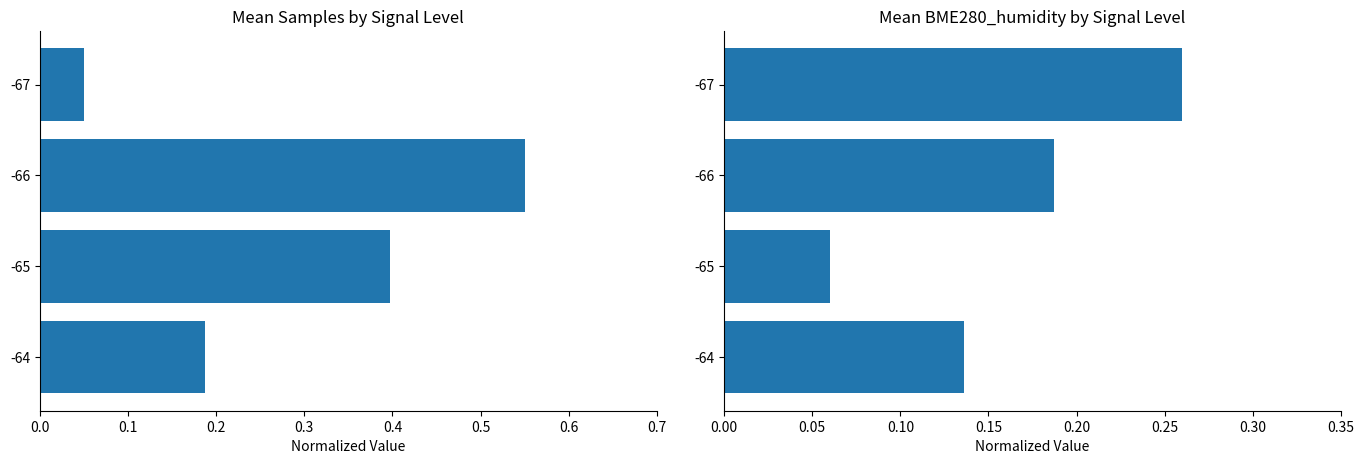

Reading left to right, extract all data points from this chart.

Samples: 0.0=0.1	0.1=0.6	0.2=0.4	0.3=0.2
BME280_humidity: 0.0=0.3	0.1=0.2	0.2=0.1	0.3=0.1